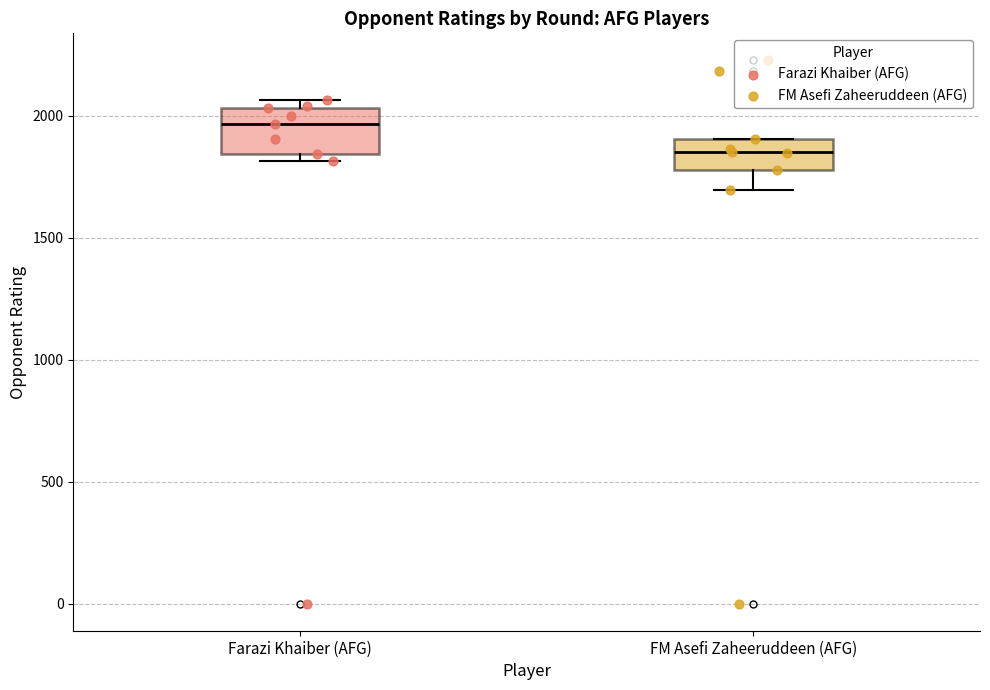

Reading left to right, read every box against the y-axis: the position of its median line, the range the box covers, and the ends of its whiskers. The values are not printed on the chart, so give them approximately, as read against the axis.

Farazi Khaiber (AFG): median 1950, box 1850 to 2050, whiskers 1800 to 2050 (just above the box's upper edge)
FM Asefi Zaheeruddeen (AFG): median 1850, box 1800 to 1900, whiskers 1700 to 1900